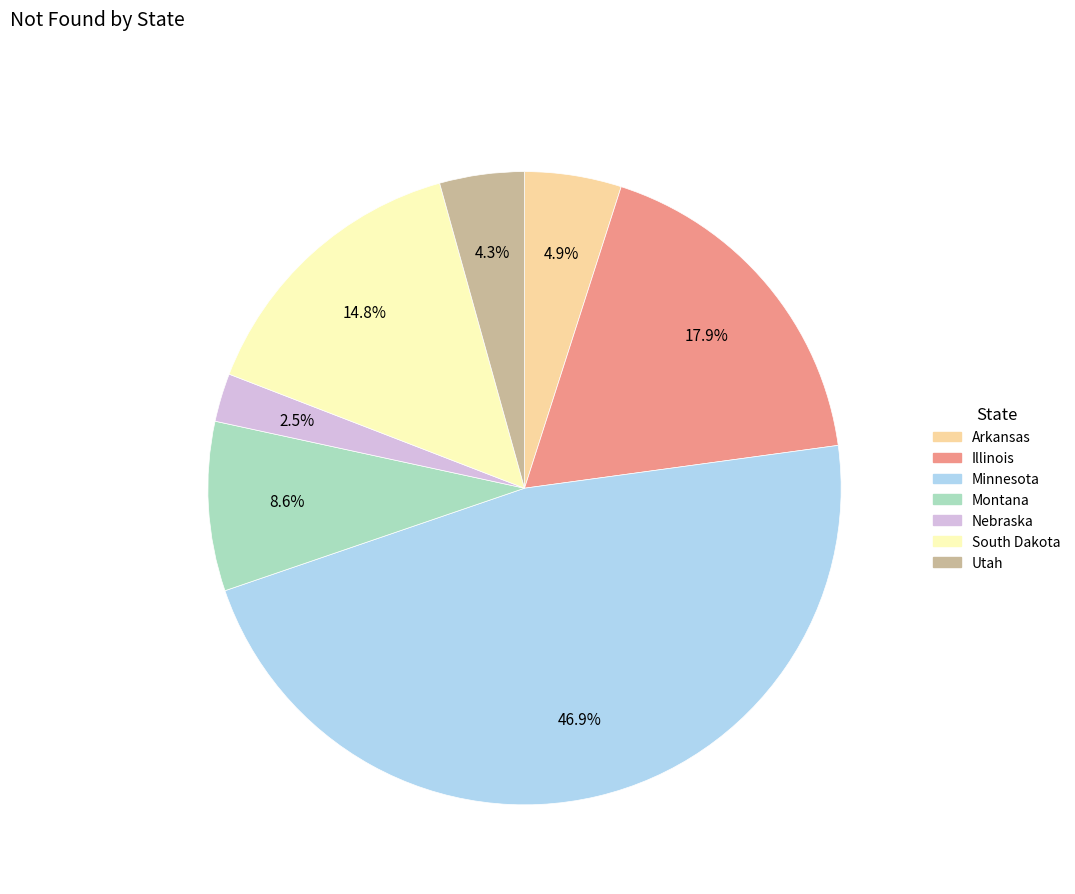

True or false: Utah accounts for 4% of the total.

True